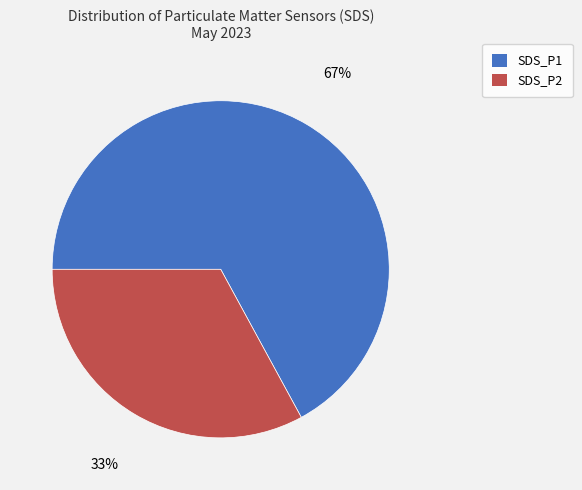

Count the number of slices in the pie.

2